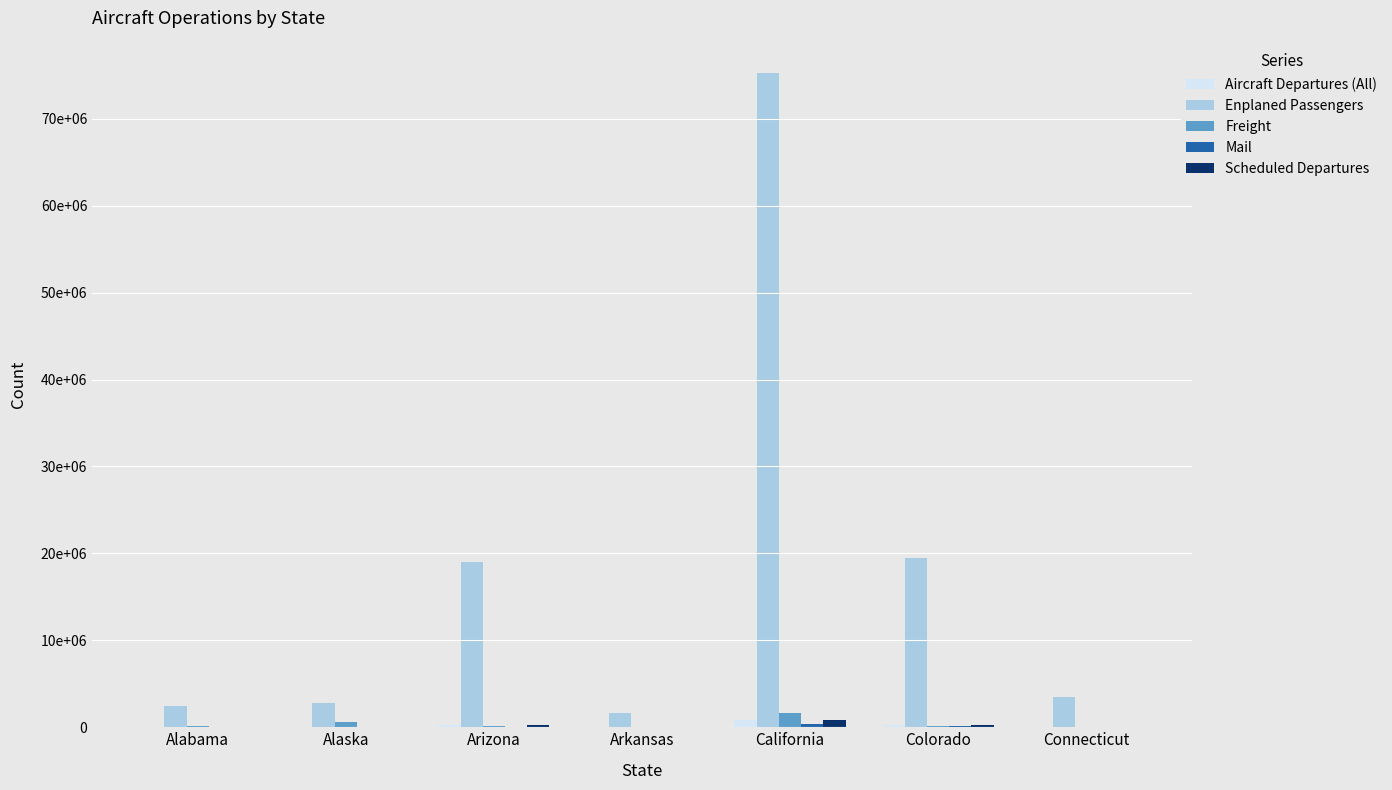

Are the bars grouped side by side (vs. stacked)?

Yes